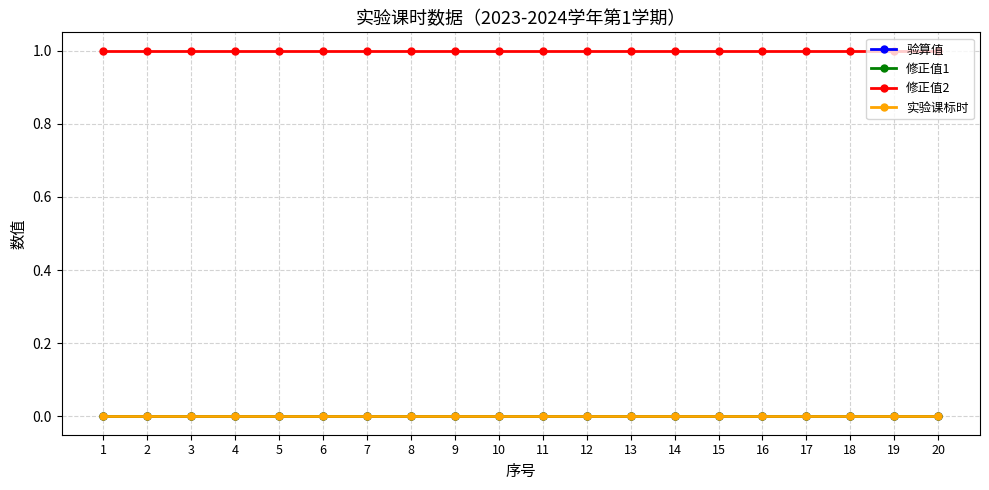

Which category has the lowest value in the 验算值 series?

1